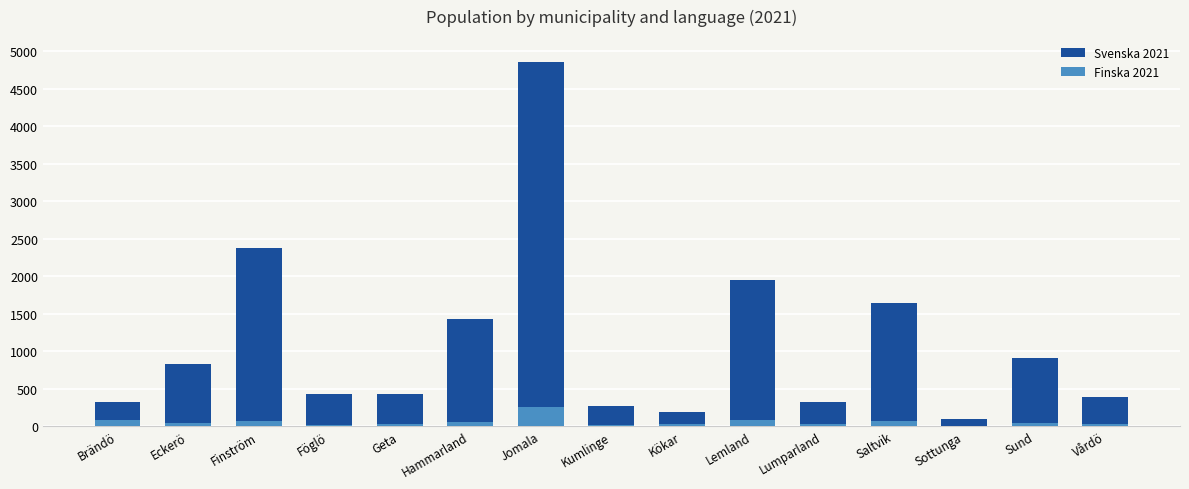

The value of Svenska 2021 at Lemland is 1950. True or false?

True